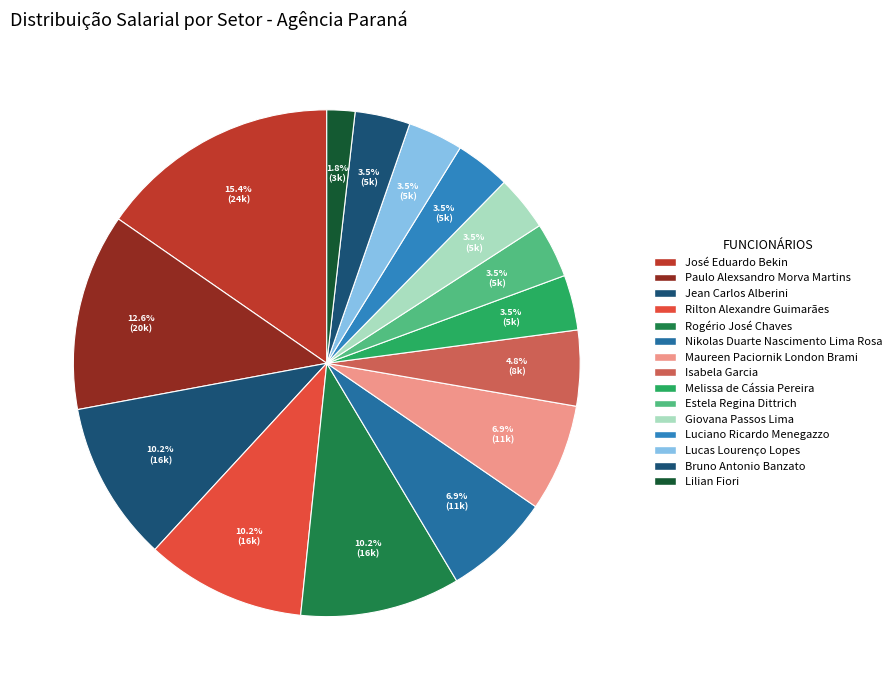

How many segments does this pie chart have?

15